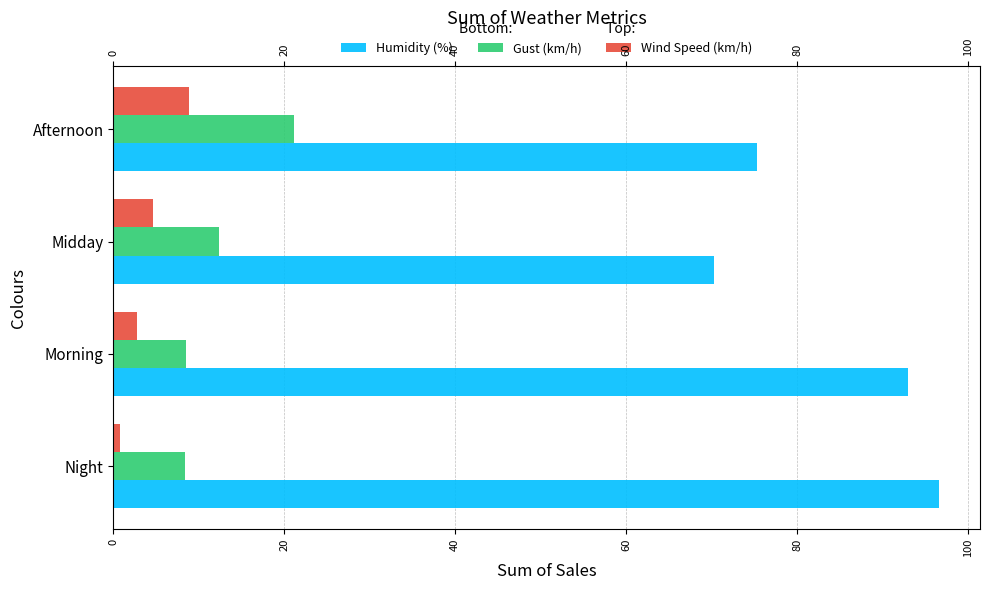

At how many categories does at least one series exceed 68?

4